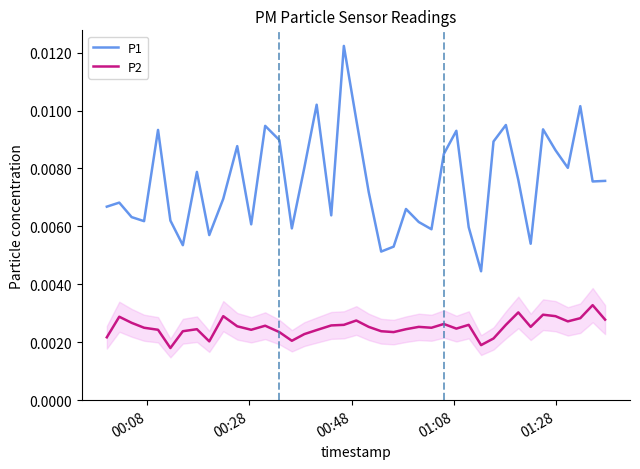

Which series has the largest total across all categories?

P1